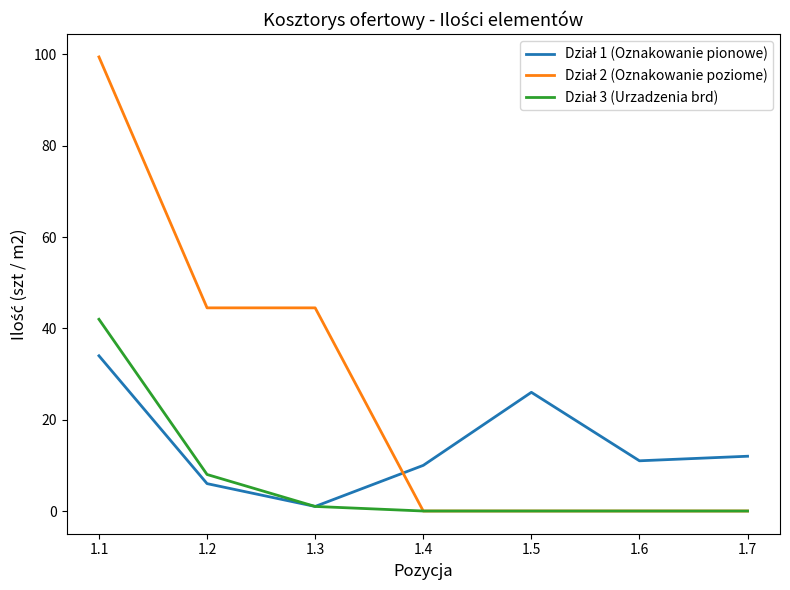

What is the greatest value displayed?

99.5